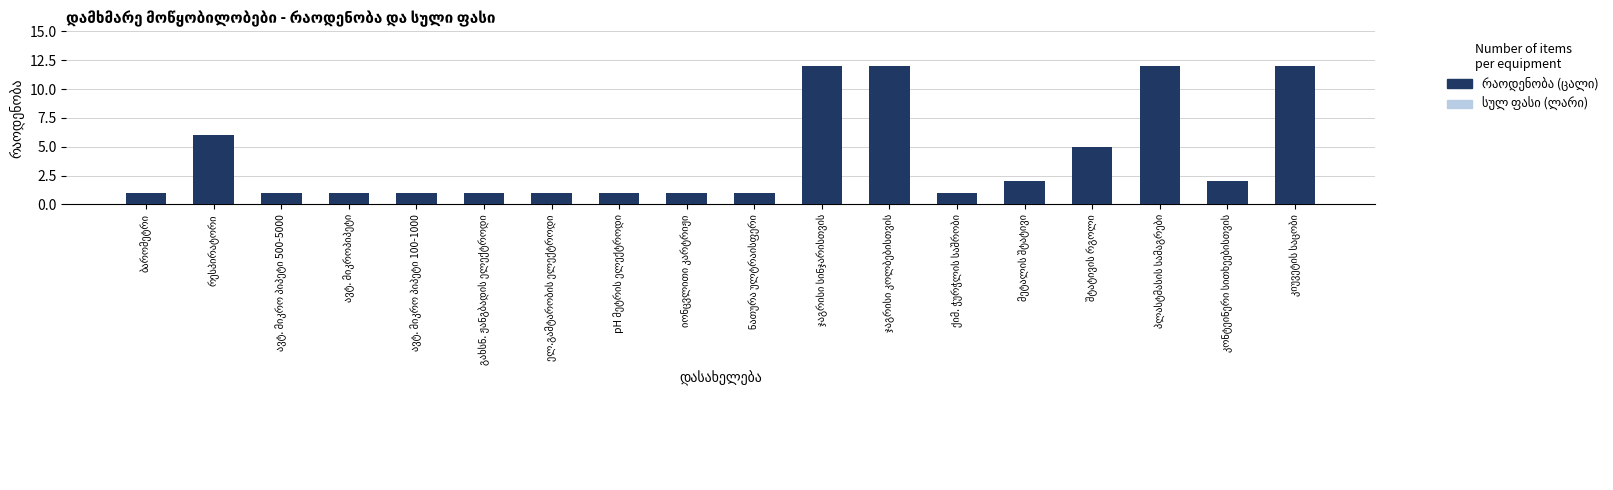

What is the average value?

4